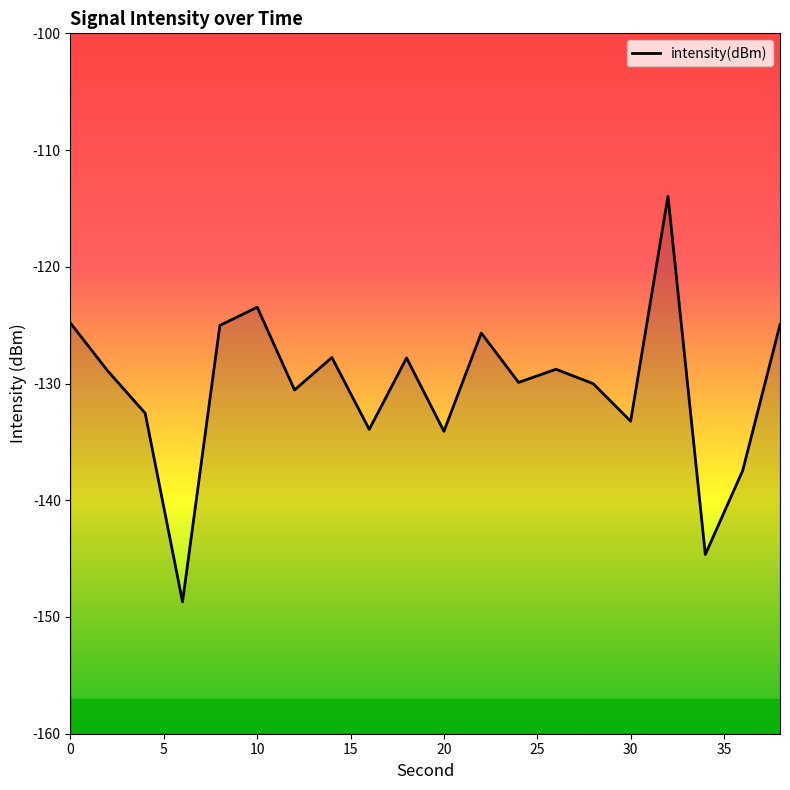

What is the maximum value shown in the chart?

-113.9